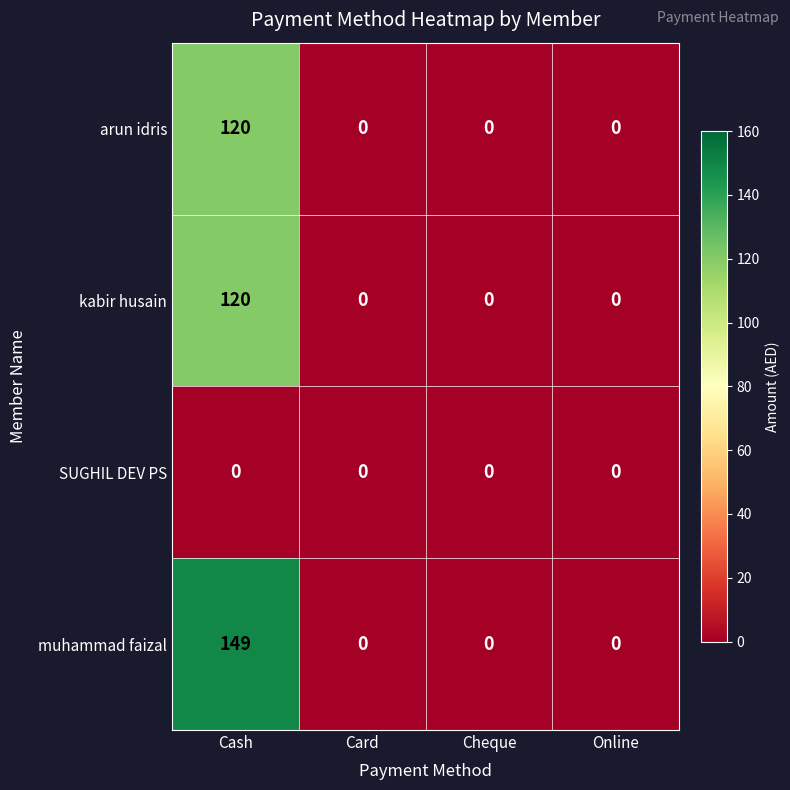

Reading right to left, list all the values displayed in this chart.

arun idris: Online=0	Cheque=0	Card=0	Cash=120
kabir husain: Online=0	Cheque=0	Card=0	Cash=120
SUGHIL DEV PS: Online=0	Cheque=0	Card=0	Cash=0
muhammad faizal: Online=0	Cheque=0	Card=0	Cash=149